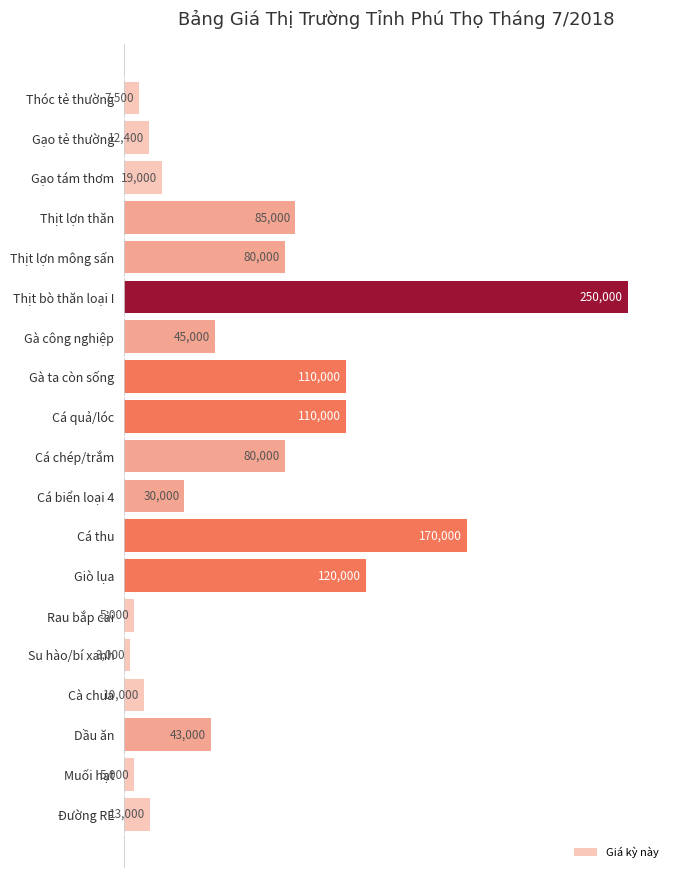

Are the bars horizontal?

Yes